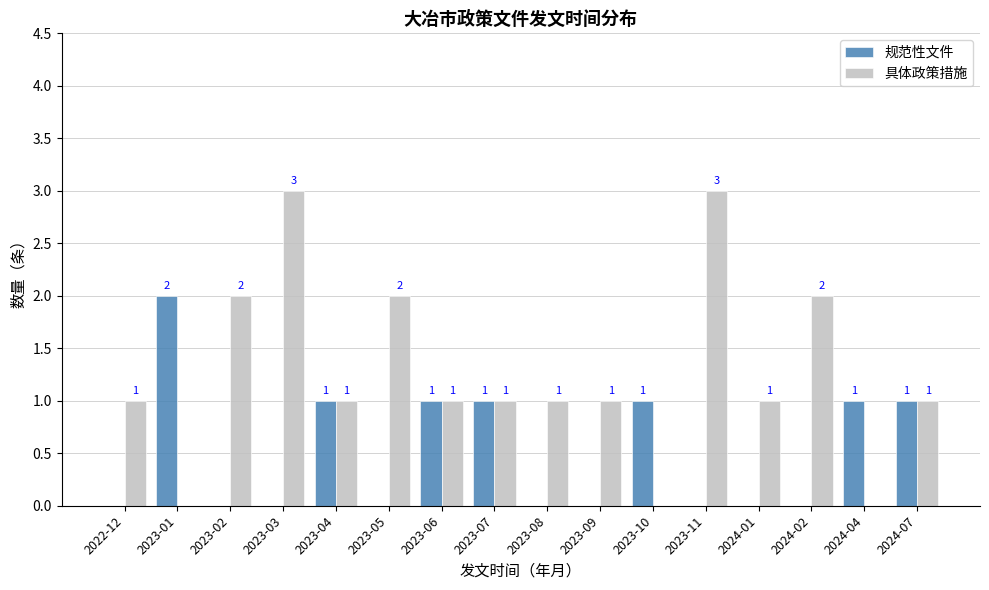

How many groups of bars are there?

16